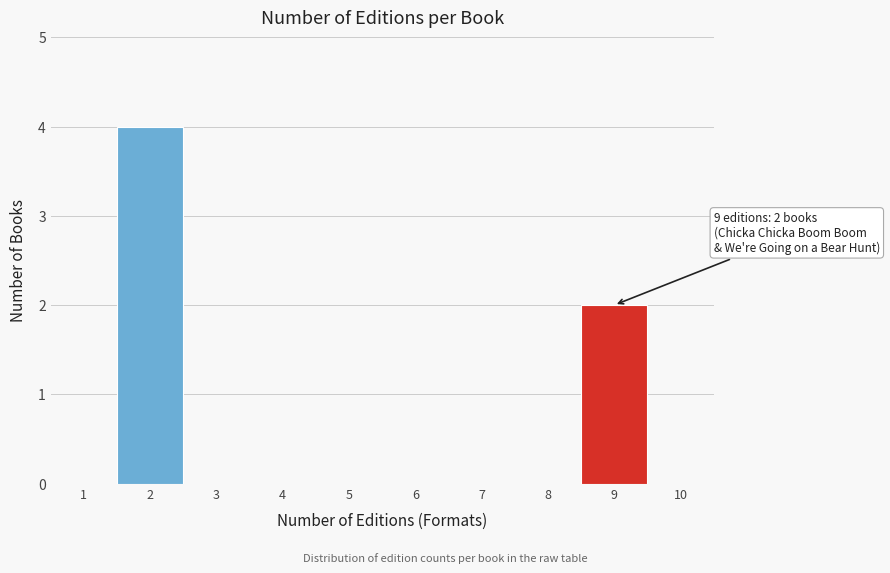

Reading left to right, list all the values displayed in this chart.

1=0	2=4	3=0	4=0	5=0	6=0	7=0	8=0	9=2	10=0